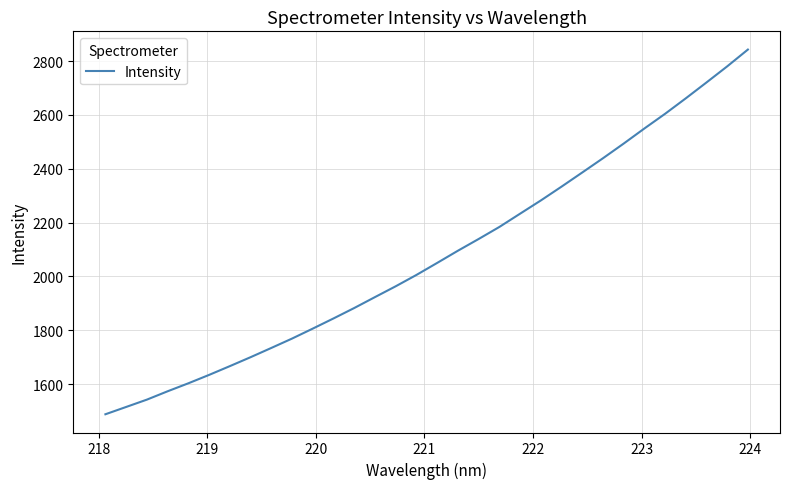

Does the chart have visible grid lines?

Yes